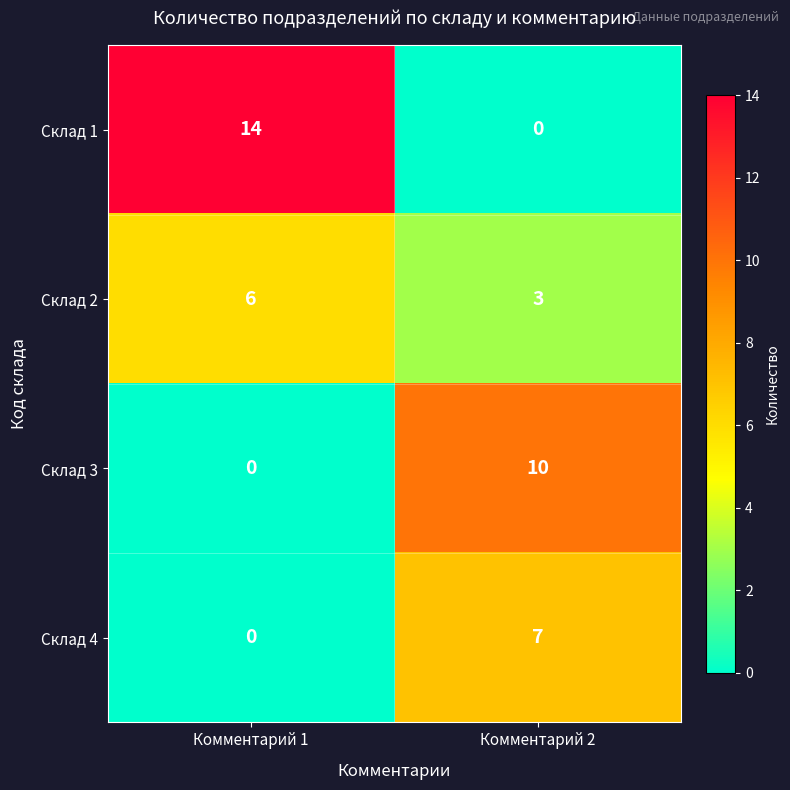

Is the value of Склад 2 at Комментарий 1 greater than the value of Склад 3 at Комментарий 2?

No